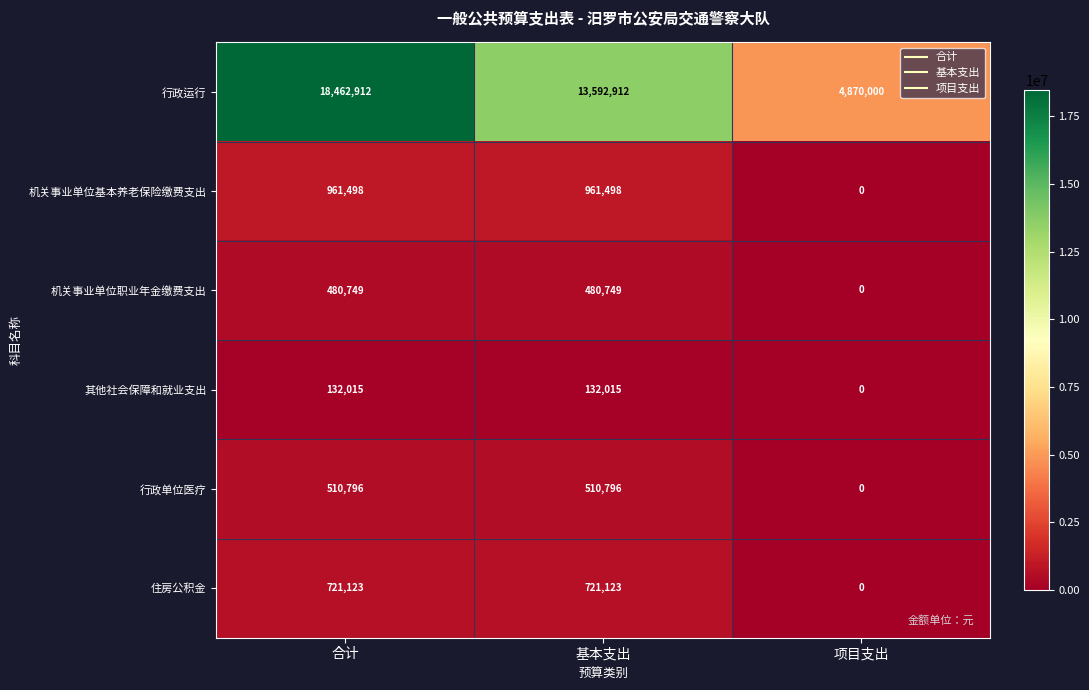

List the series in order of their peak value, lowest first.

其他社会保障和就业支出, 机关事业单位职业年金缴费支出, 行政单位医疗, 住房公积金, 机关事业单位基本养老保险缴费支出, 行政运行